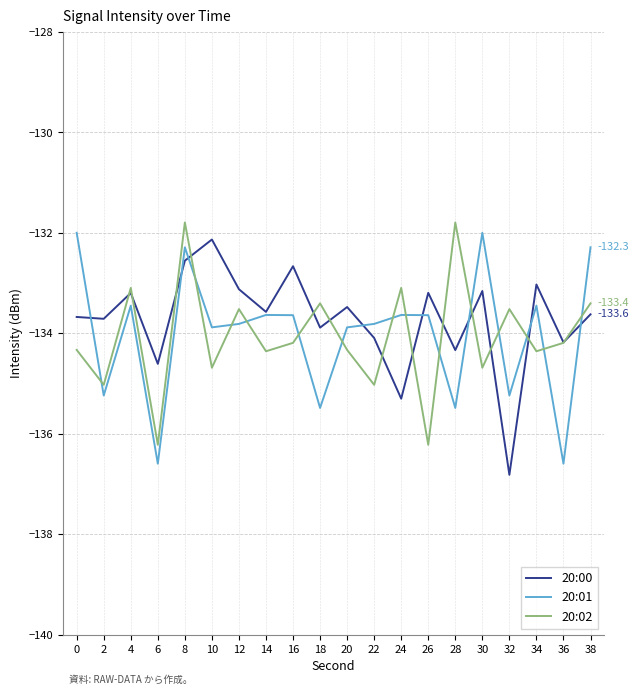

Between 6 and 10, which series saw the biggest shift?

20:01